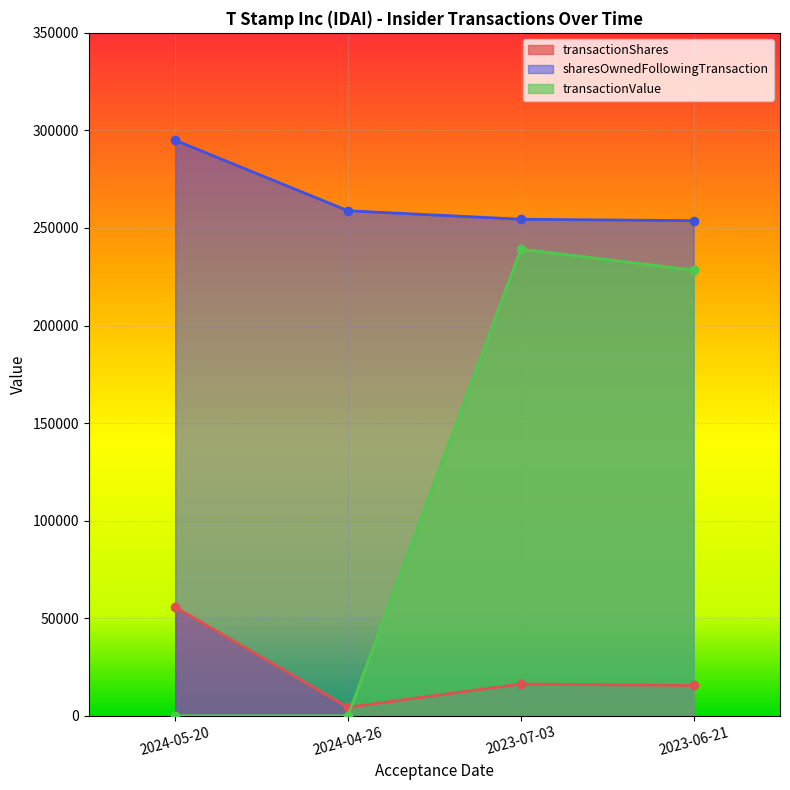

How many lines are shown in the chart?

3